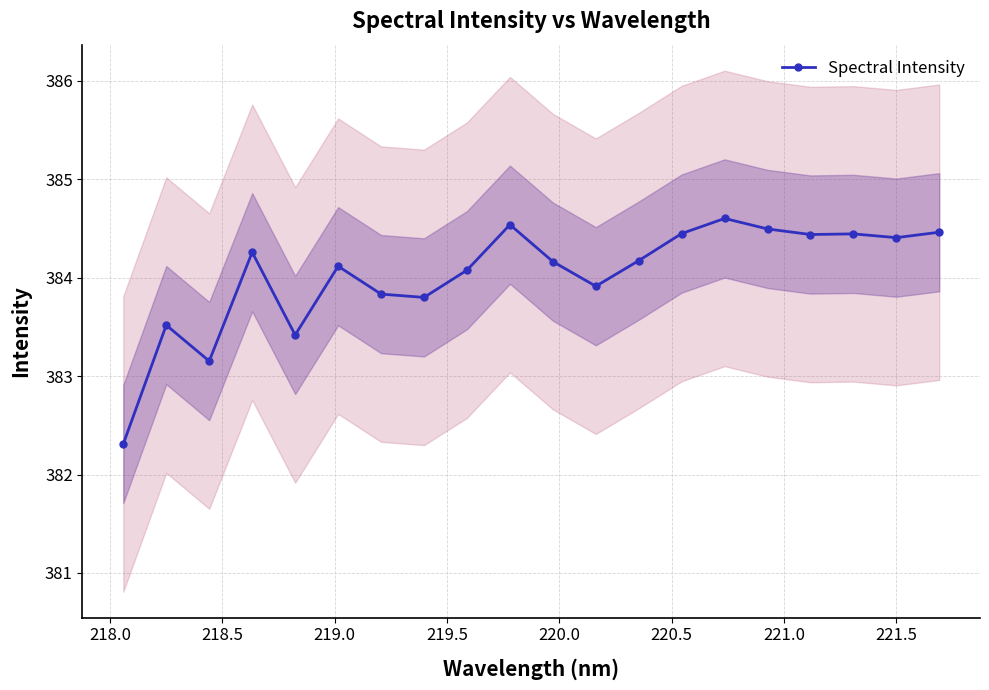

What is the average value?

384.0